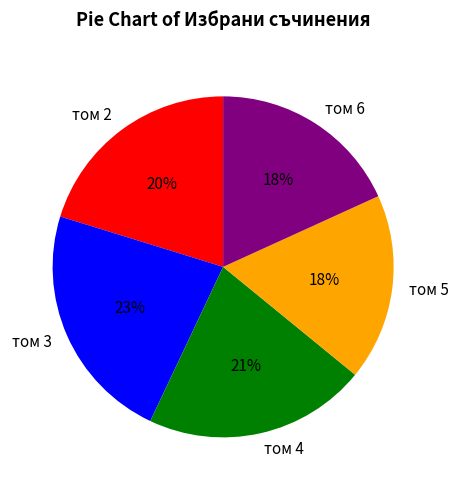

How many slices are in this pie chart?

5